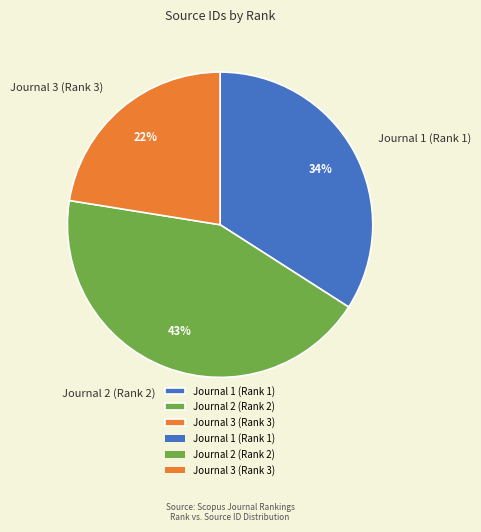

Is the sum of Journal 1 (Rank 1) and Journal 3 (Rank 3) greater than half?

Yes